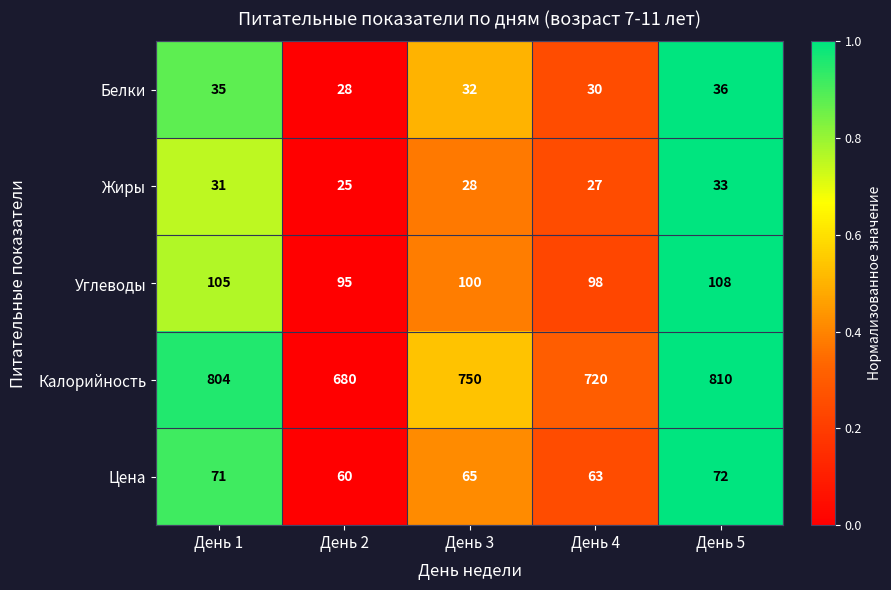

How many values in the Белки series are below 32?

2